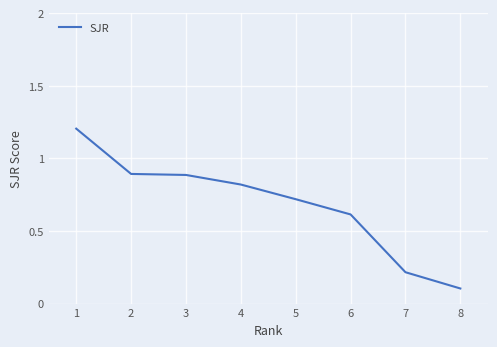

Count the number of data series in this chart.

1